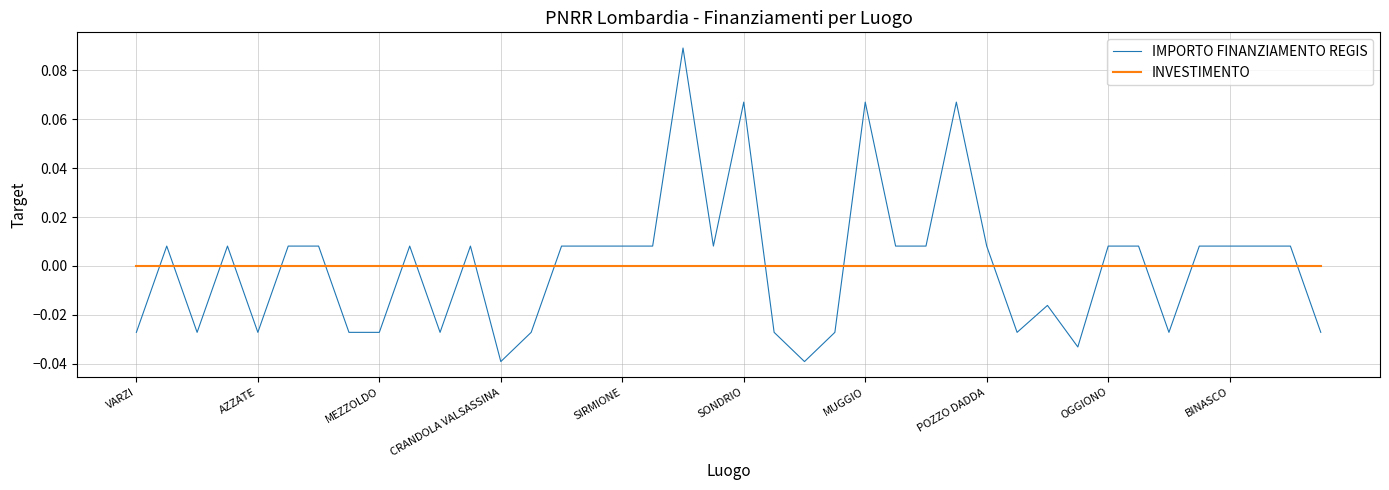

Which series ends up on top after the final intersection of IMPORTO FINANZIAMENTO REGIS and INVESTIMENTO?

INVESTIMENTO